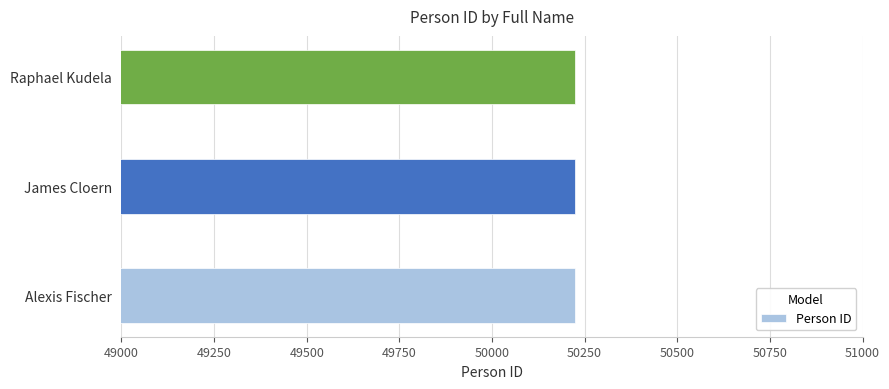

Approximately how many times larger is the value at James Cloern compared to Alexis Fischer?

1.0